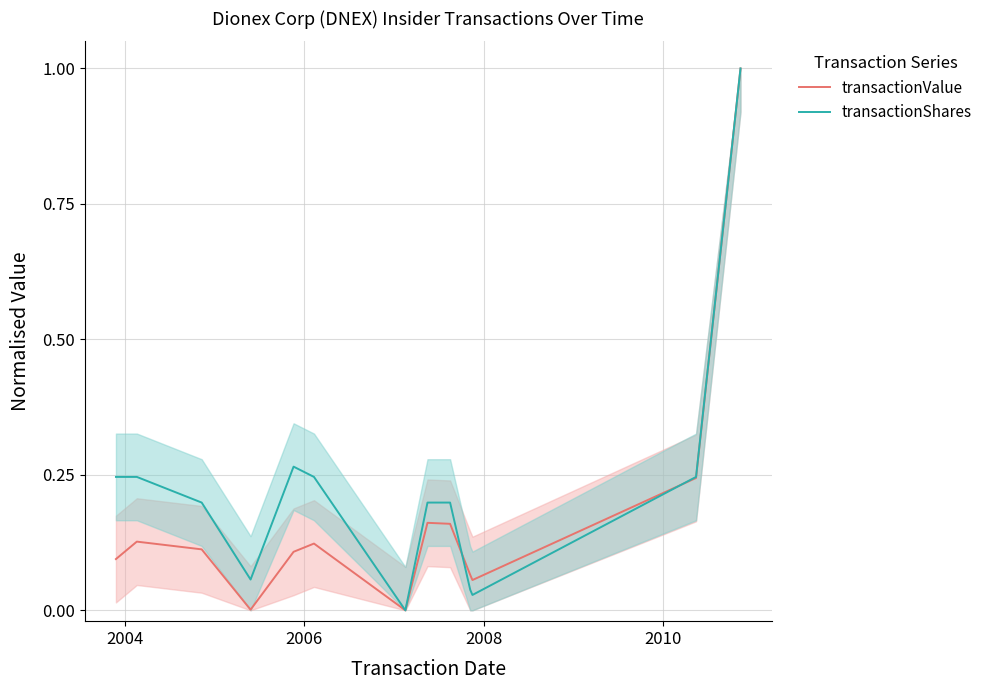

At how many categories does at least one series exceed 0?

12